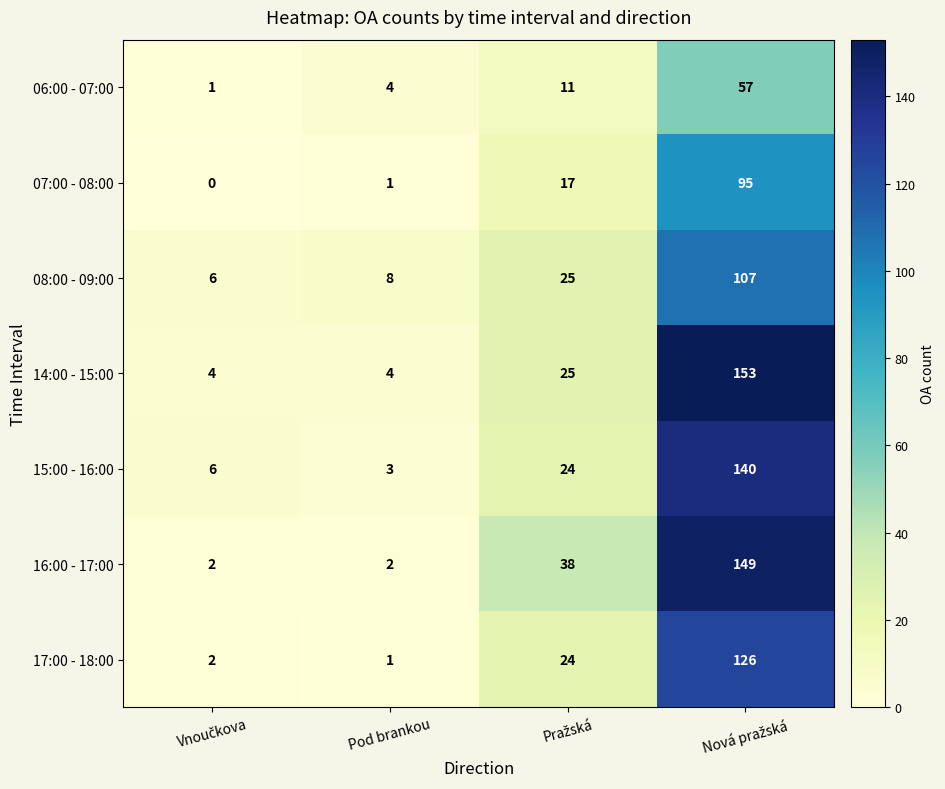

Which series has the largest range (max minus min)?

14:00 - 15:00